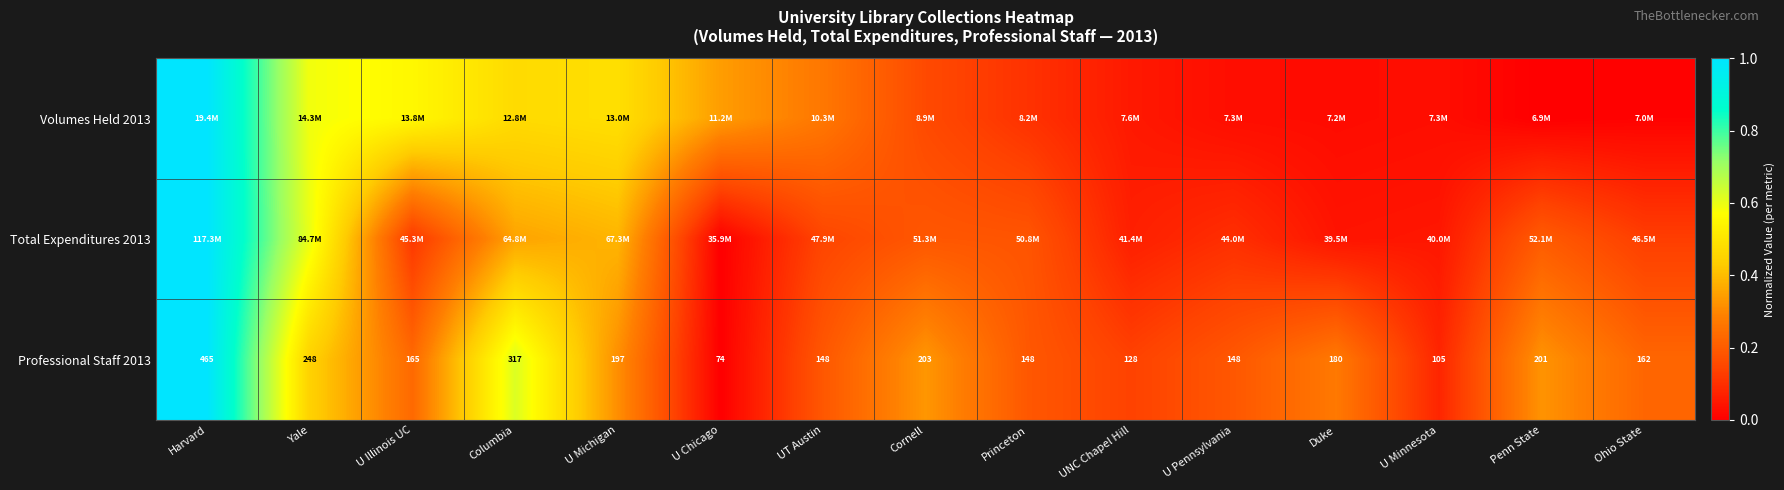

At which label does Professional Staff 2013 reach its peak?

Harvard